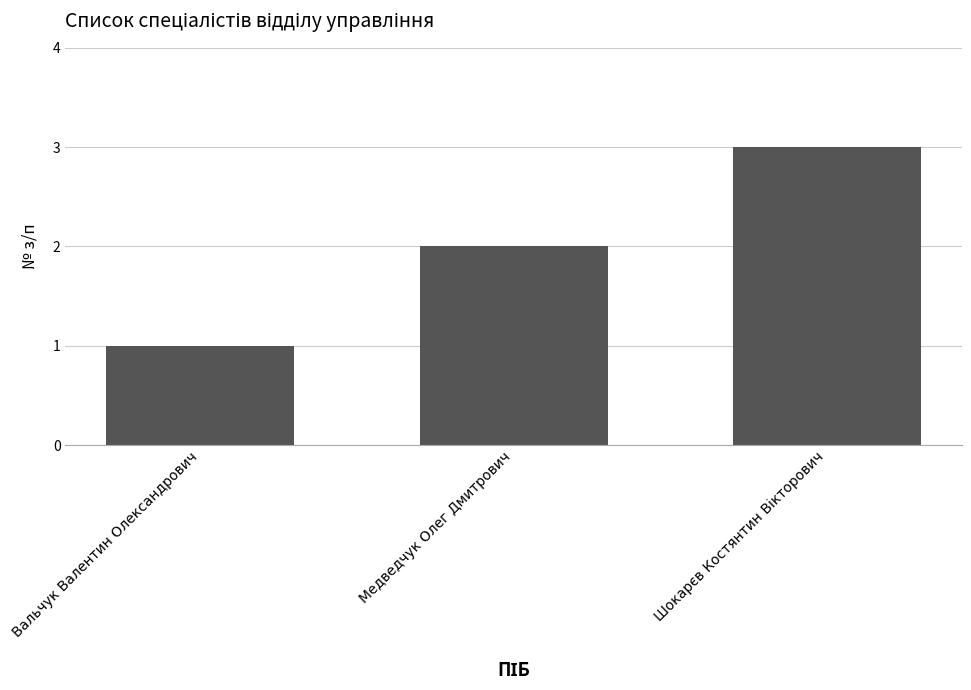

What is the sum of all values?

6